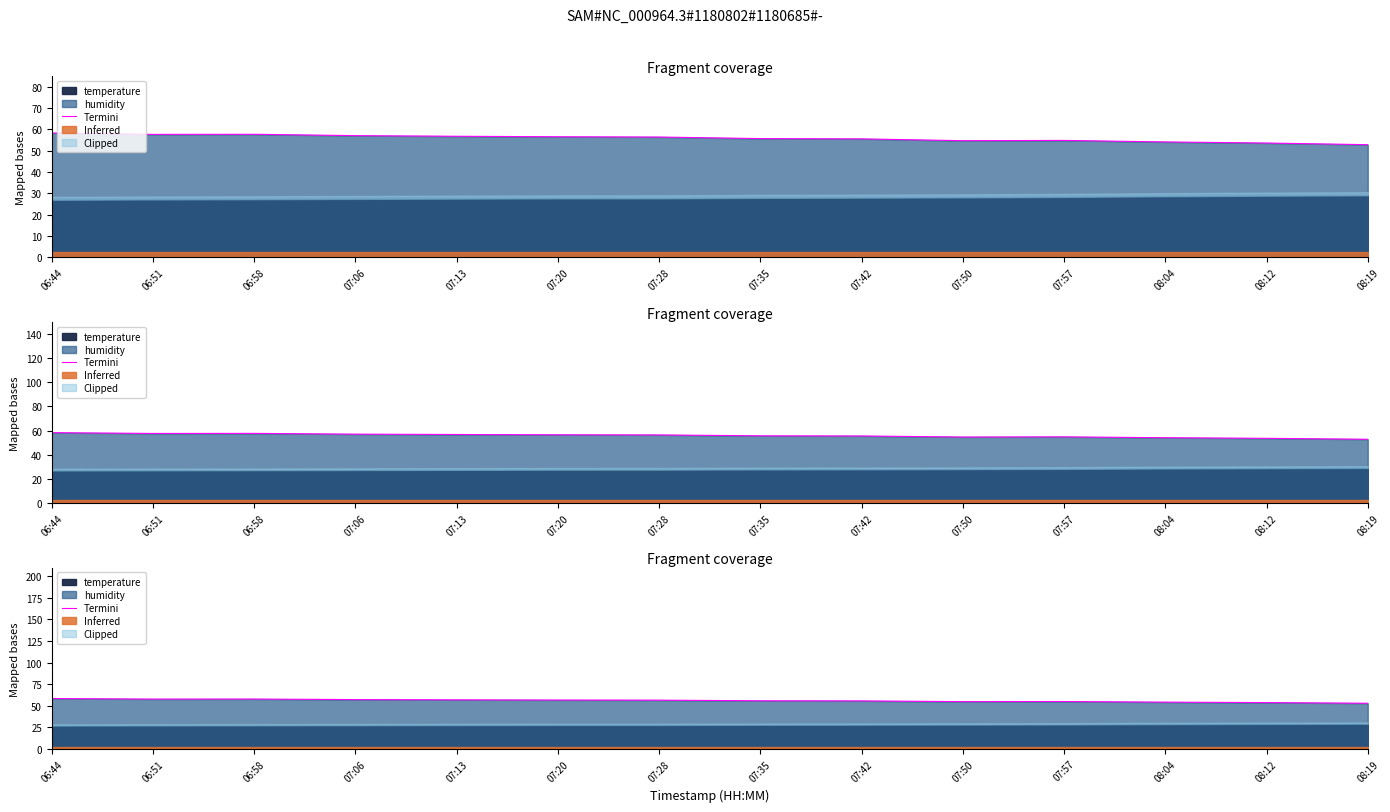

Which label corresponds to the largest value in the chart?

06:44